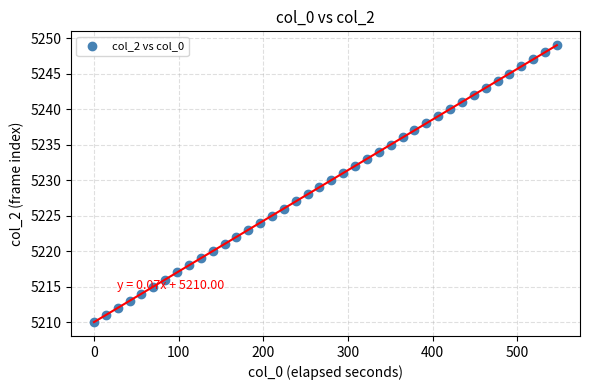

What is the range of Y values (max minus min)?

39